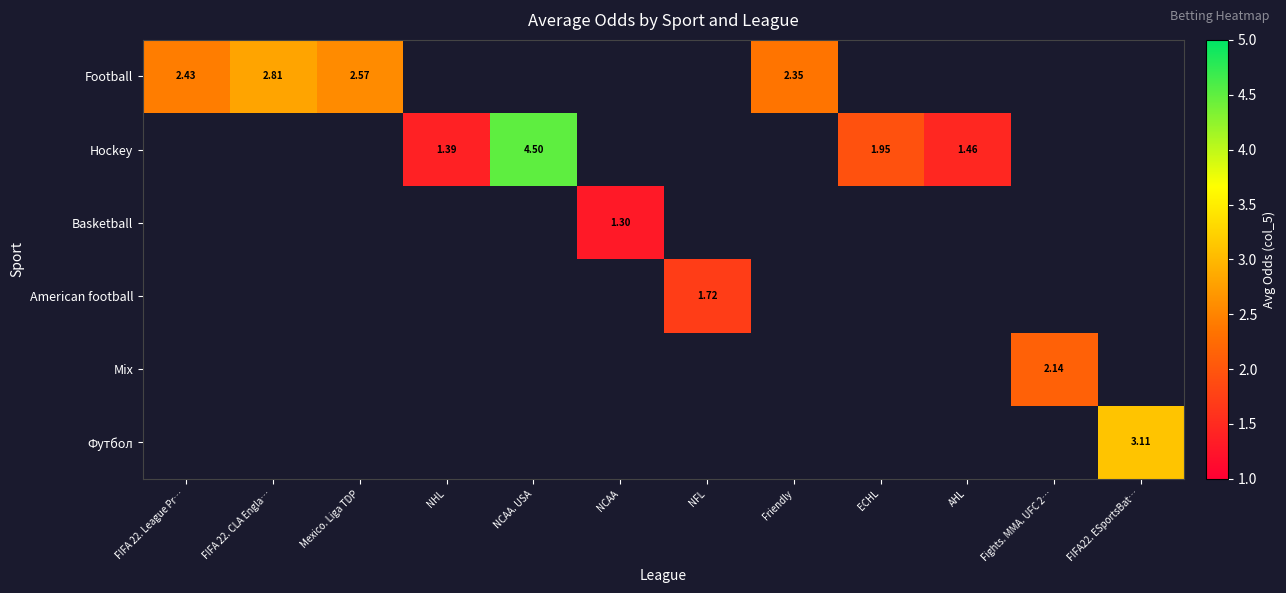

The value of American football at NFL is 2.3. True or false?

False